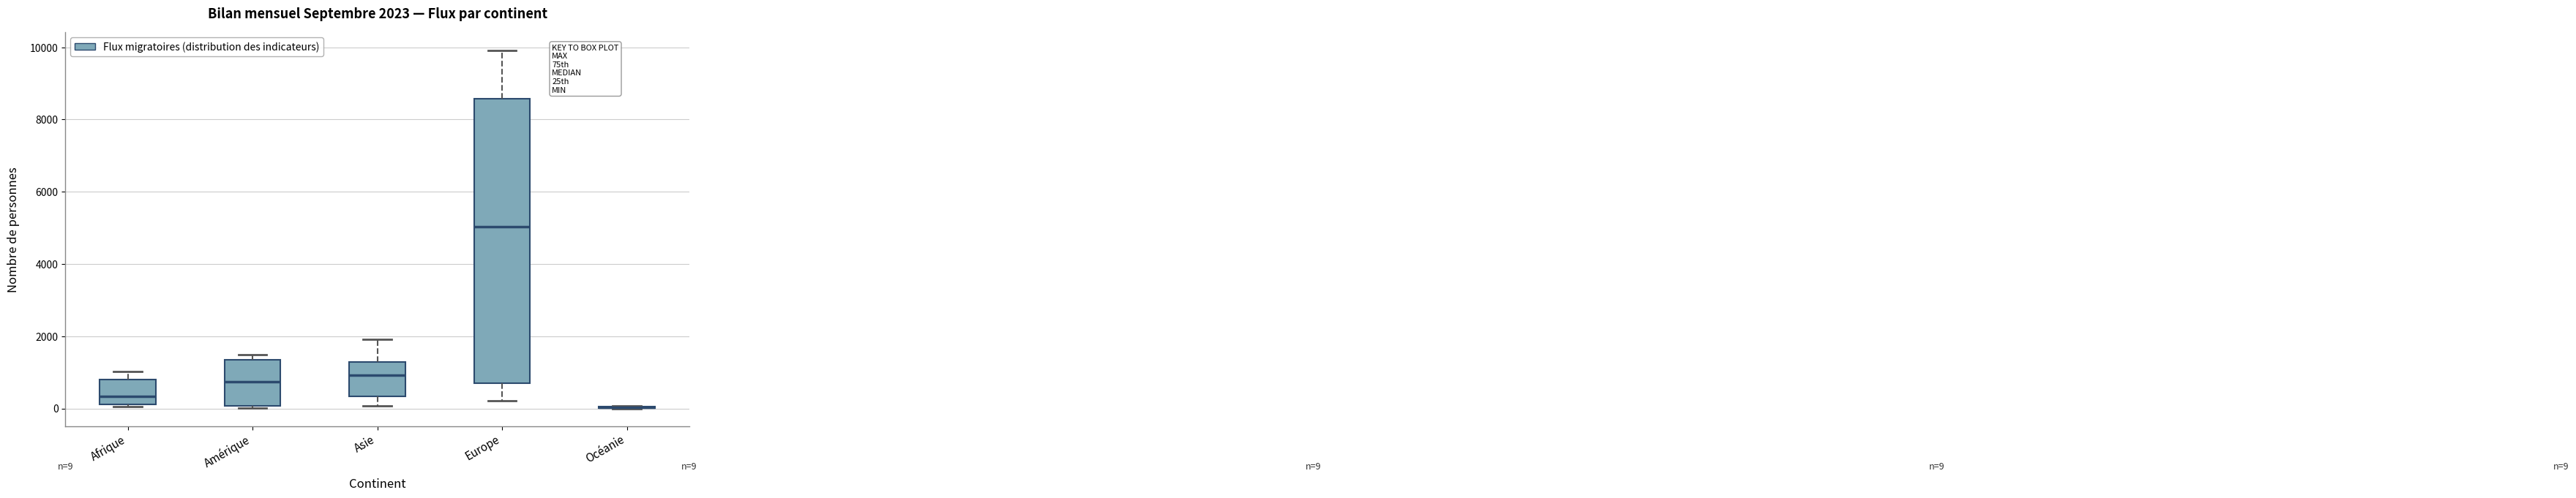

Which box is the tallest, from its lower edge to its upper edge?

Europe